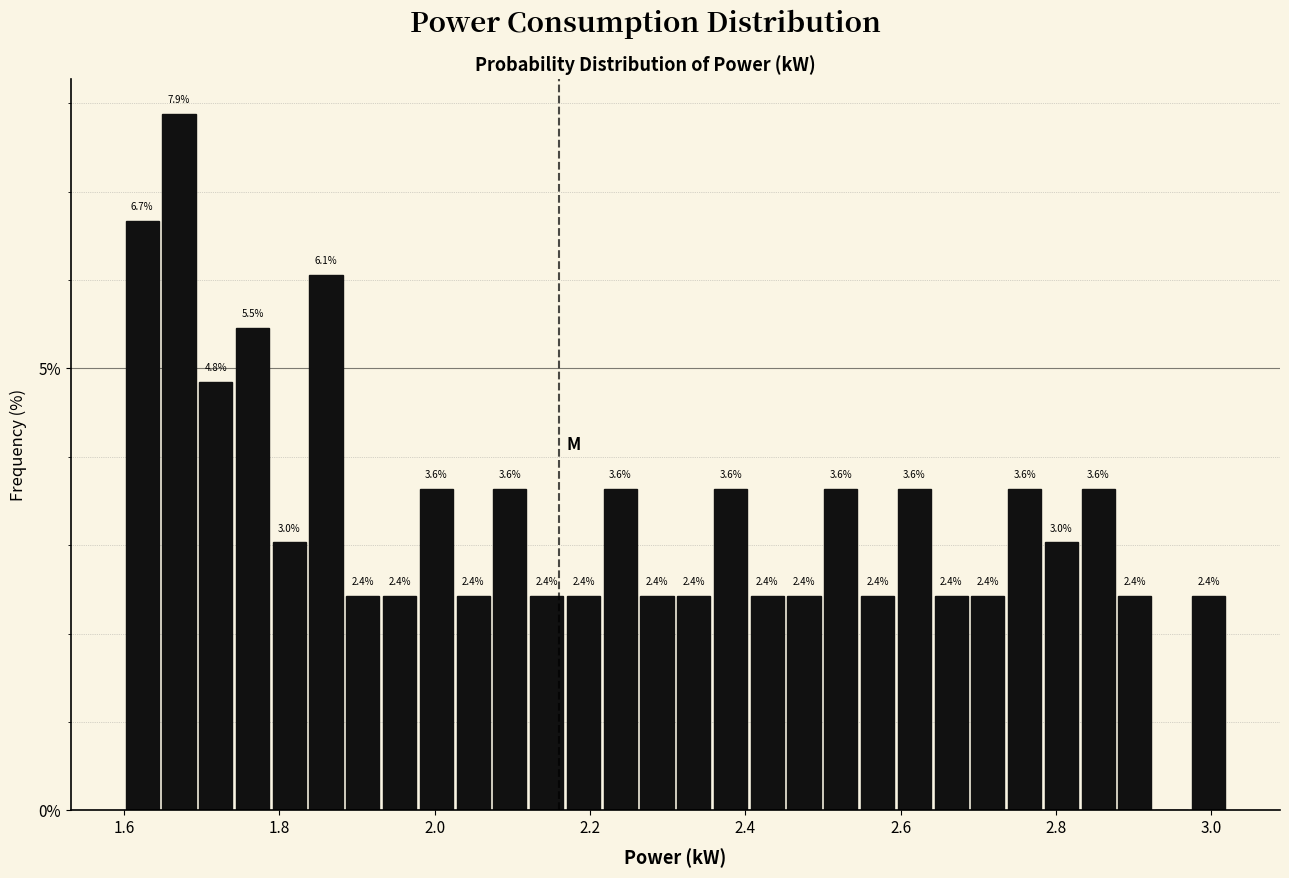

Around what value on the x-axis is the tallest bar? Give the approximate position of its centre, as read against the axis.

1.68